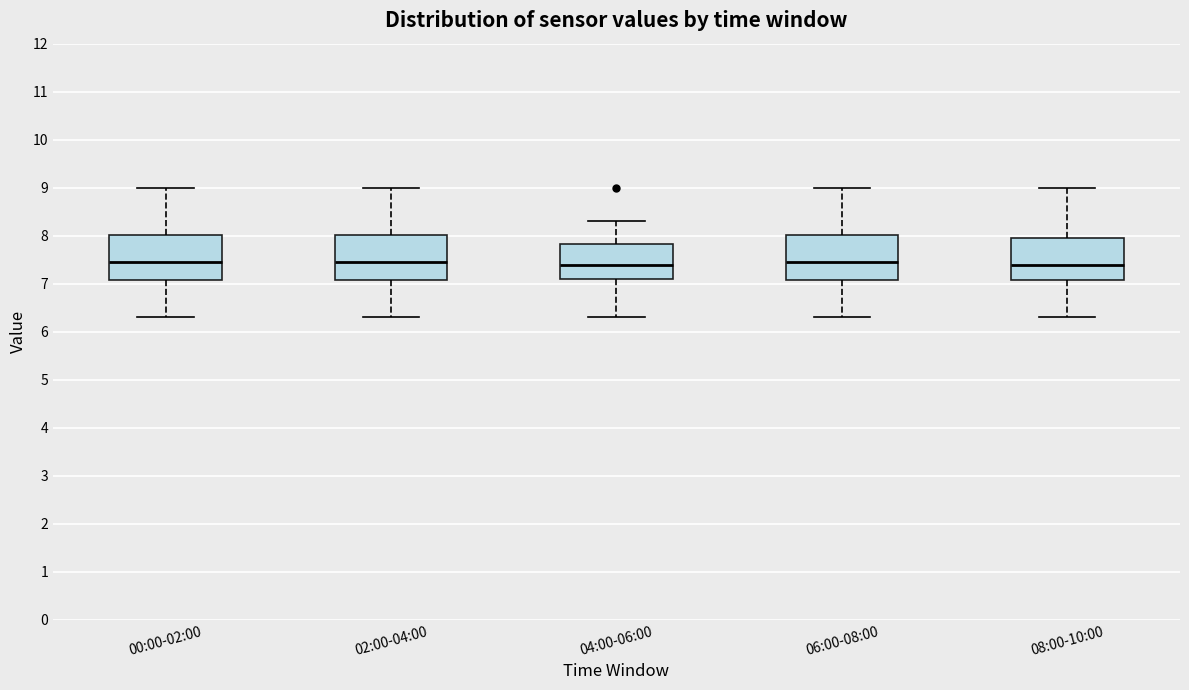

Reading left to right, read every box against the y-axis: the position of its median line, the range the box covers, and the ends of its whiskers. The values are not printed on the chart, so give them approximately, as read against the axis.

00:00-02:00: median 7.5, box 7.1 to 8.0, whiskers 6.3 to 9.0
02:00-04:00: median 7.5, box 7.1 to 8.0, whiskers 6.3 to 9.0
04:00-06:00: median 7.4, box 7.1 to 7.8, whiskers 6.3 to 8.3
06:00-08:00: median 7.5, box 7.1 to 8.0, whiskers 6.3 to 9.0
08:00-10:00: median 7.4, box 7.1 to 8.0, whiskers 6.3 to 9.0